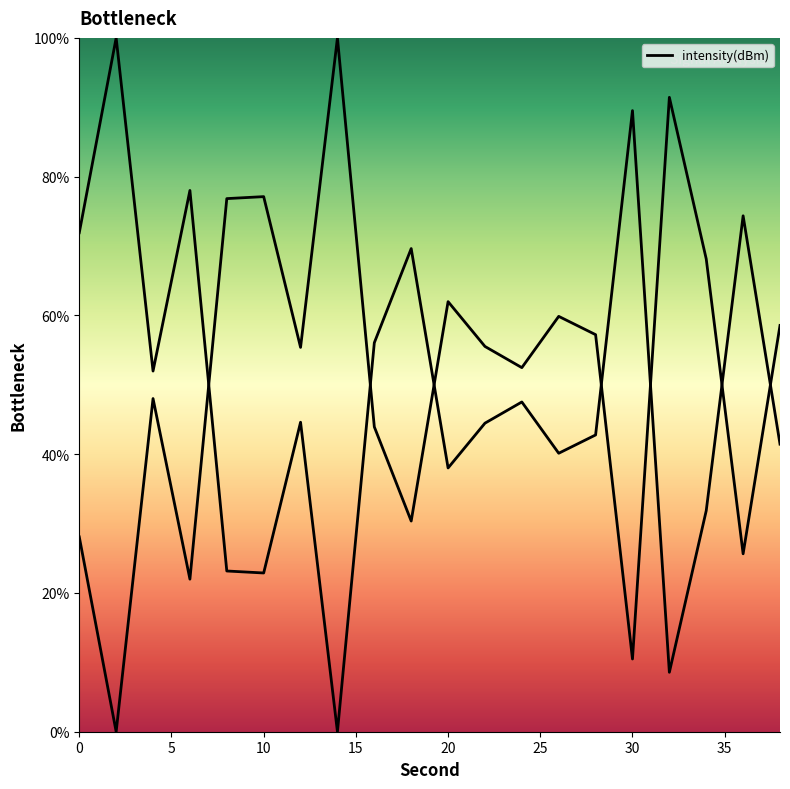

What is the change in value from 16 to 22?

-11.6